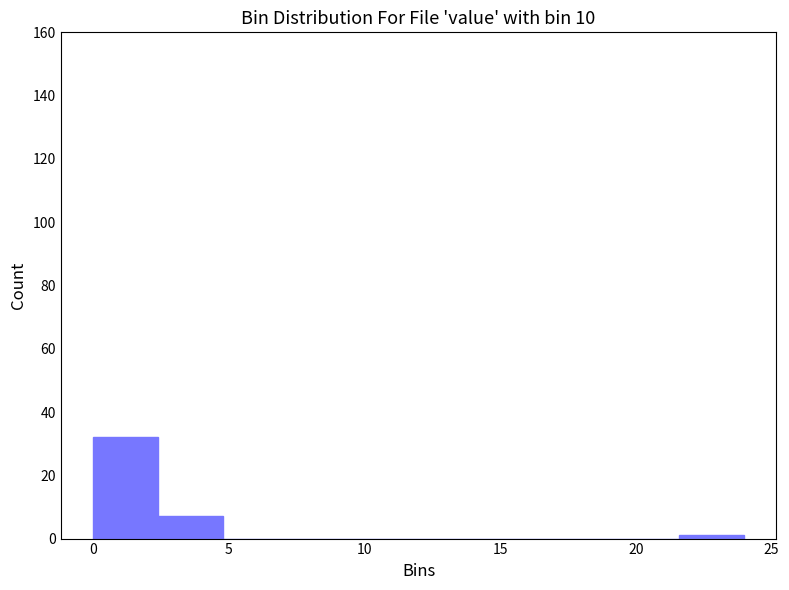

Reading left to right, transcribe this chart: for each bar, give the range it covers on the x-axis and its height. Neither the bar edges nor the heights are printed on the chart, so give them approximately, as read against the axes.

0.0 to 2.5: 32
2.5 to 5.0: 8
5.0 to 7.0: 0
7.0 to 9.5: 0
9.5 to 12.0: 0
12.0 to 14.5: 0
14.5 to 17.0: 0
17.0 to 19.0: 0
19.0 to 21.5: 0
21.5 to 24.0: under 2